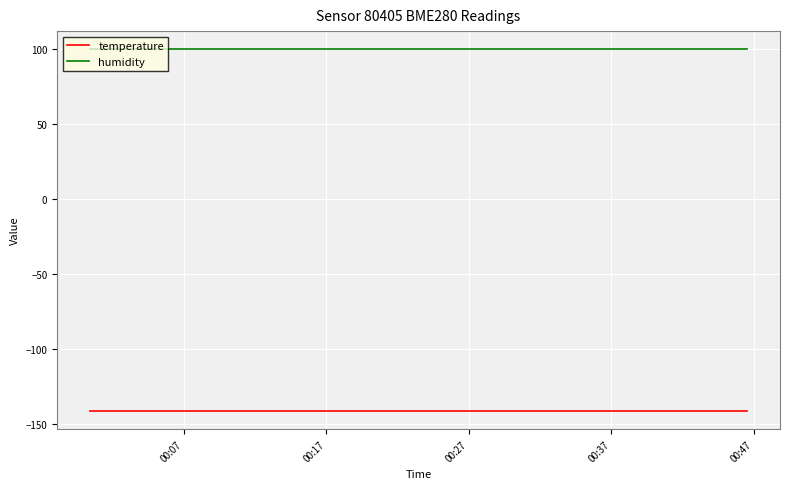

True or false: humidity and temperature cross at least once.

False